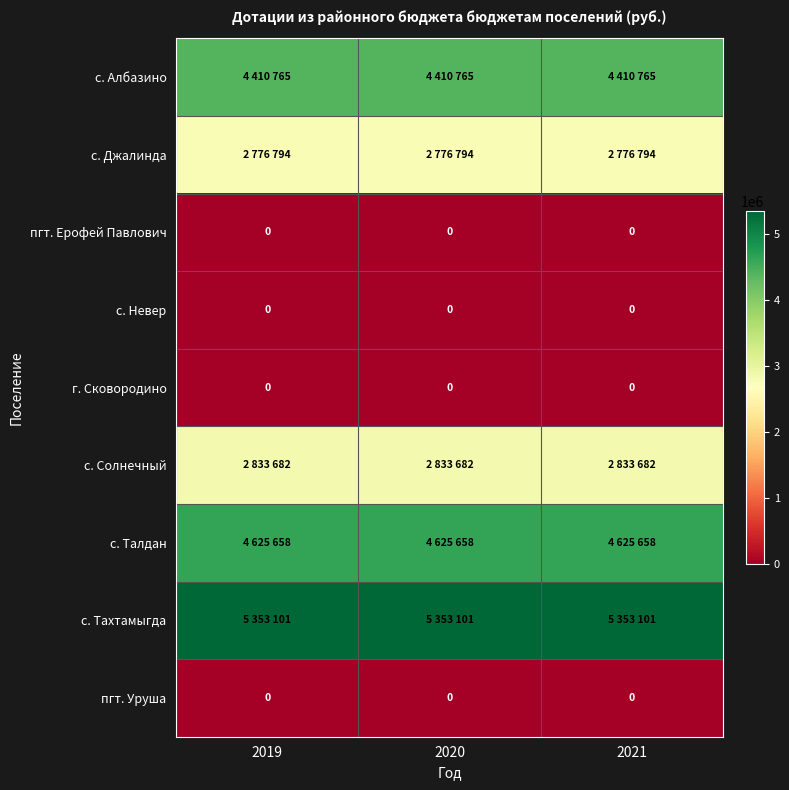

True or false: пгт. Ерофей Павлович has a value of 0 at 2020.

True